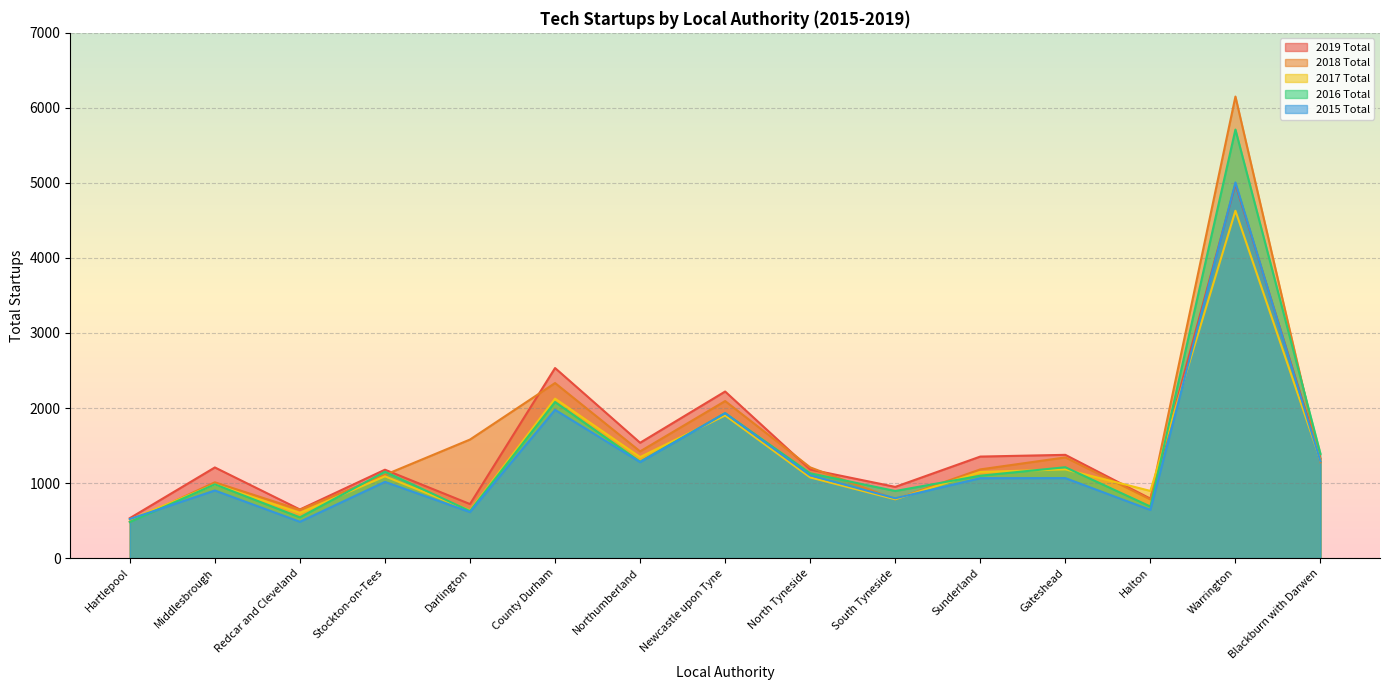

Where does the 2019 Total series first go above 1208?

County Durham